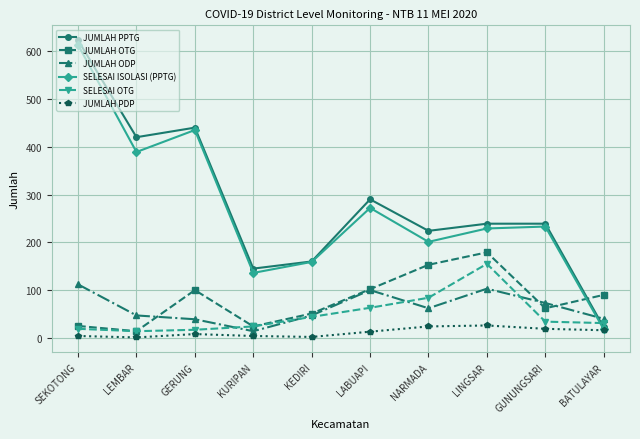

At which category does the chart reach its peak across all series?

SEKOTONG